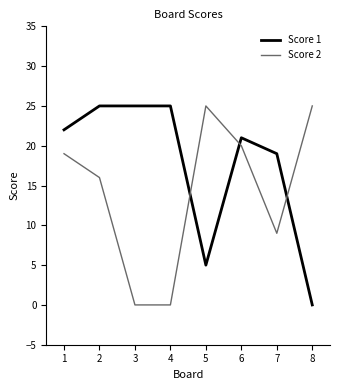

How many series are shown in this chart?

2